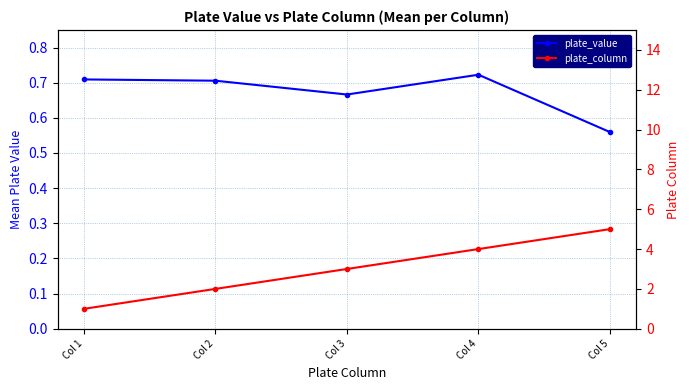

Read the plate_column value at Col 2.

2.0